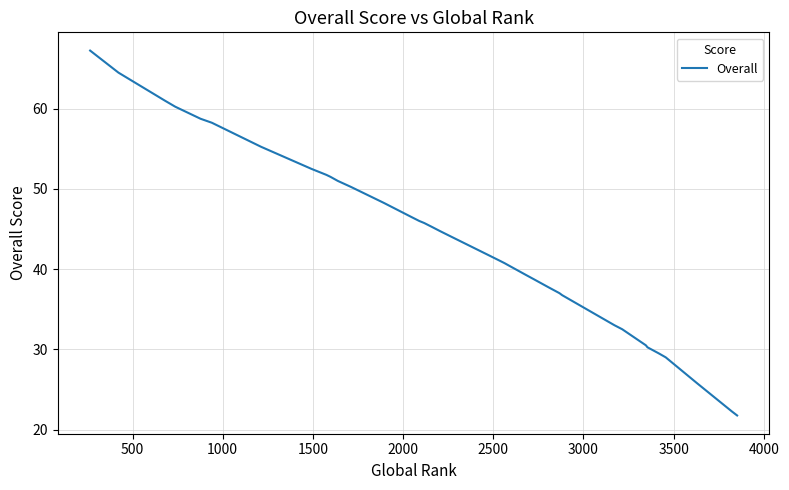

What is the minimum value shown in the chart?

21.8